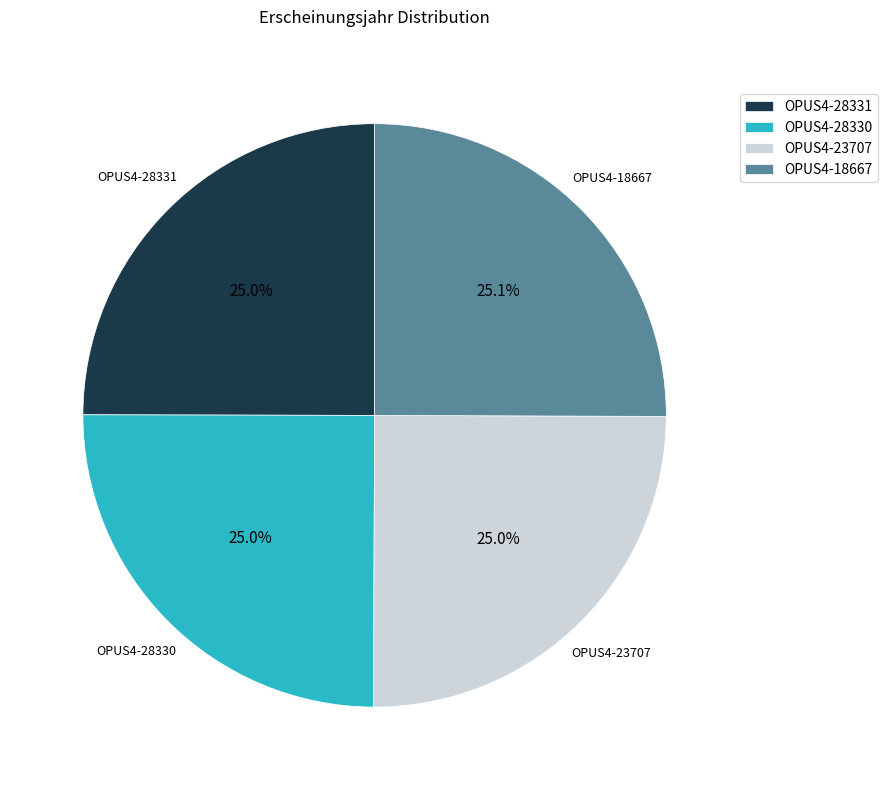

To the nearest percent, what percentage of the pie is OPUS4-28331?

25%